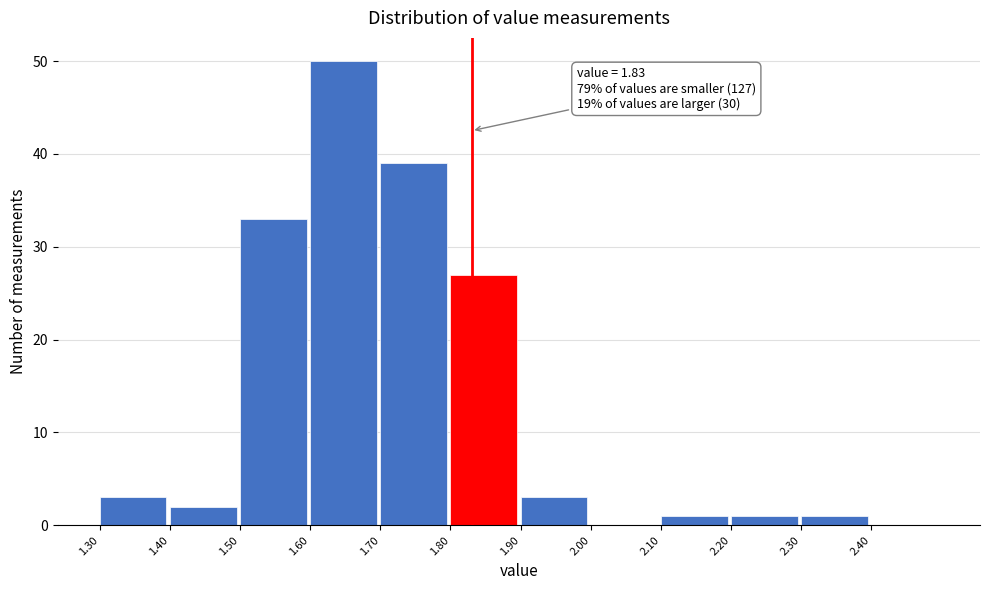

Over which range of the x-axis is the bar tallest?

1.6 to 1.7